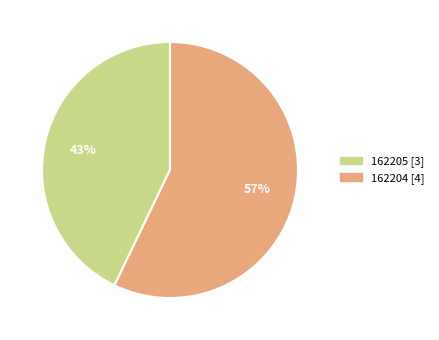

Rank the categories by value from highest to lowest.

162204, 162205